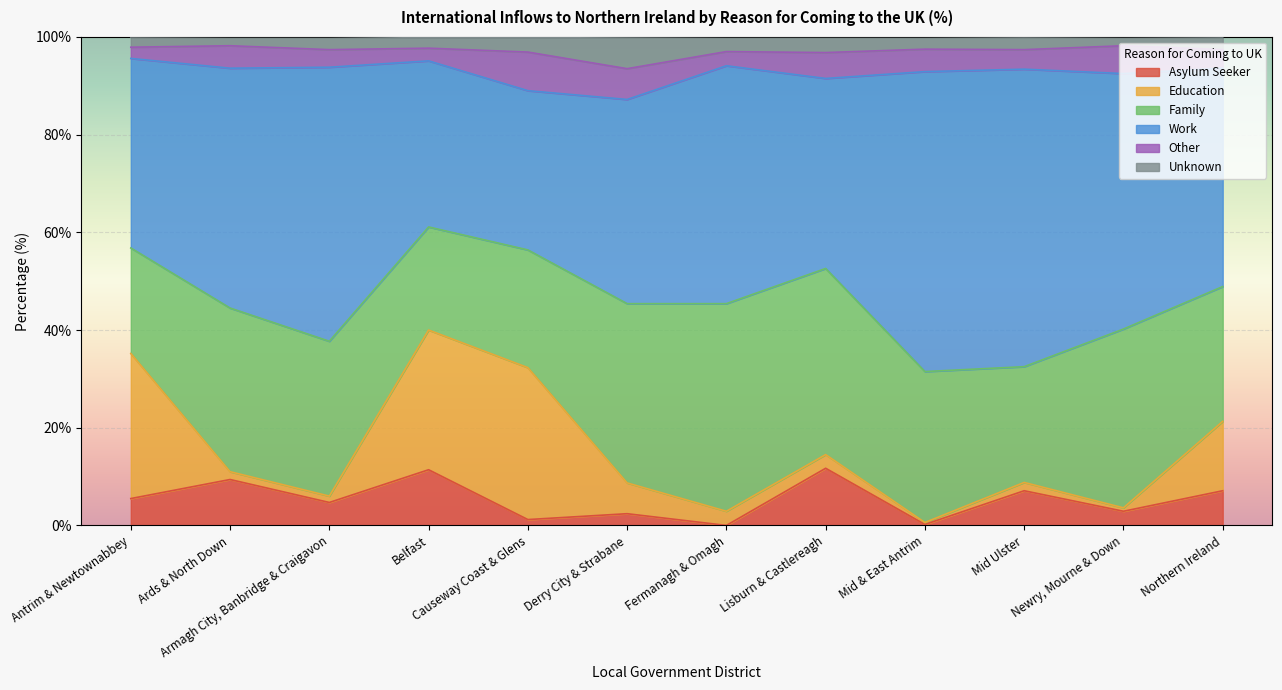

What is the total value across all series at Belfast?

99.9